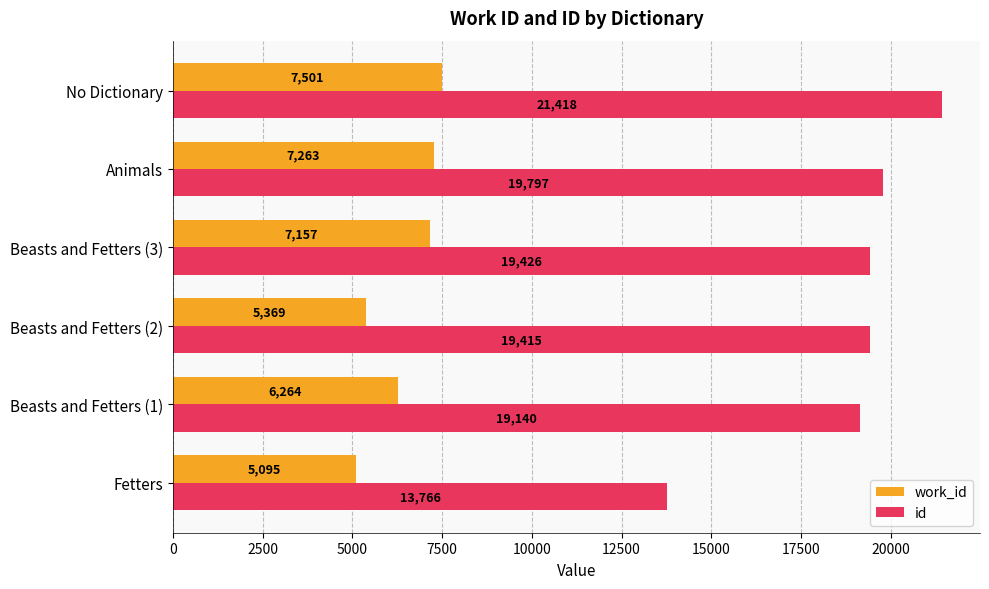

Is the value of work_id at No Dictionary greater than the value of id at Beasts and Fetters (2)?

No